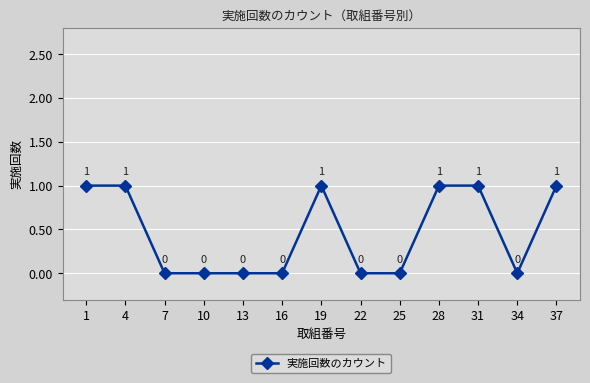

What is the sum of the values at 37 and 28?

2